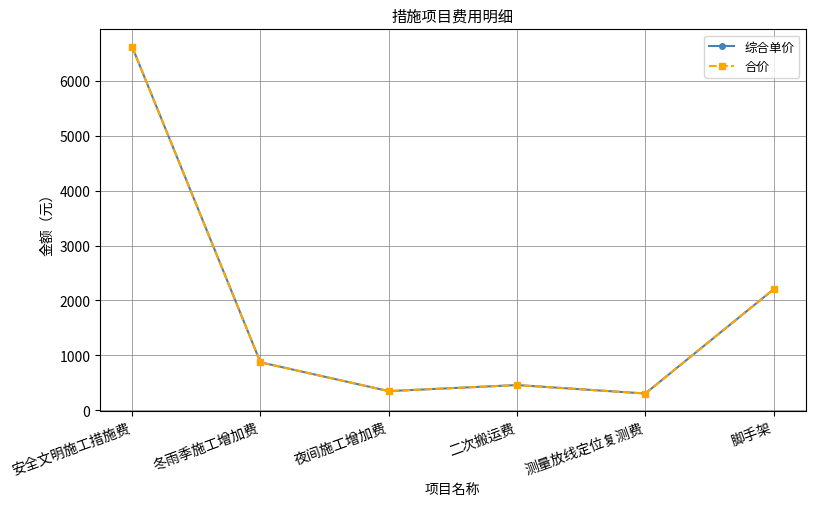

Is this an area chart (filled region under the line)?

No